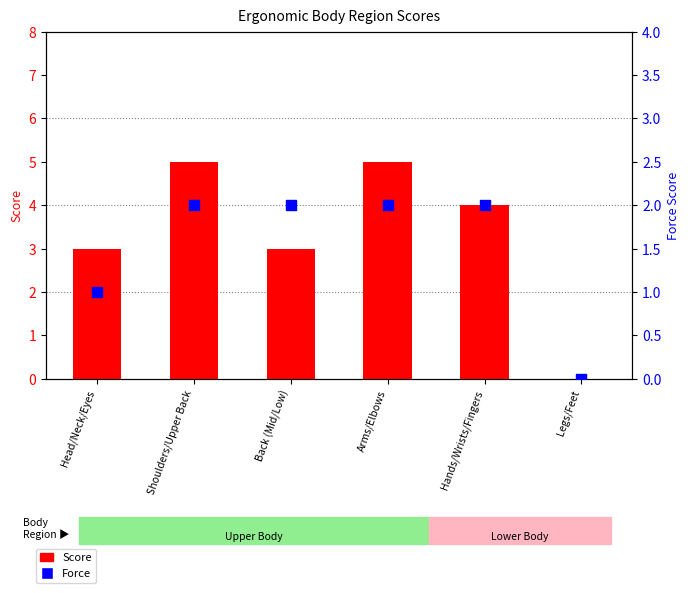

What are all the series names shown in the legend?

Score, Force